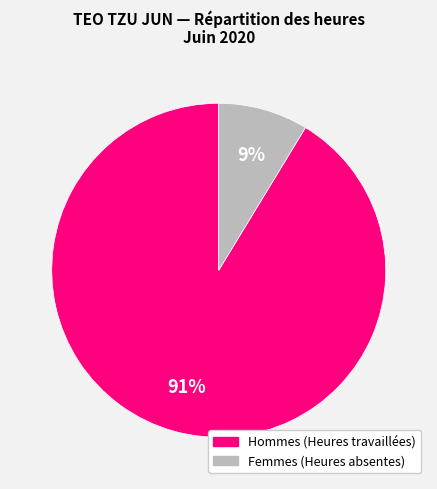

Is there any slice that represents more than half of the pie?

Yes